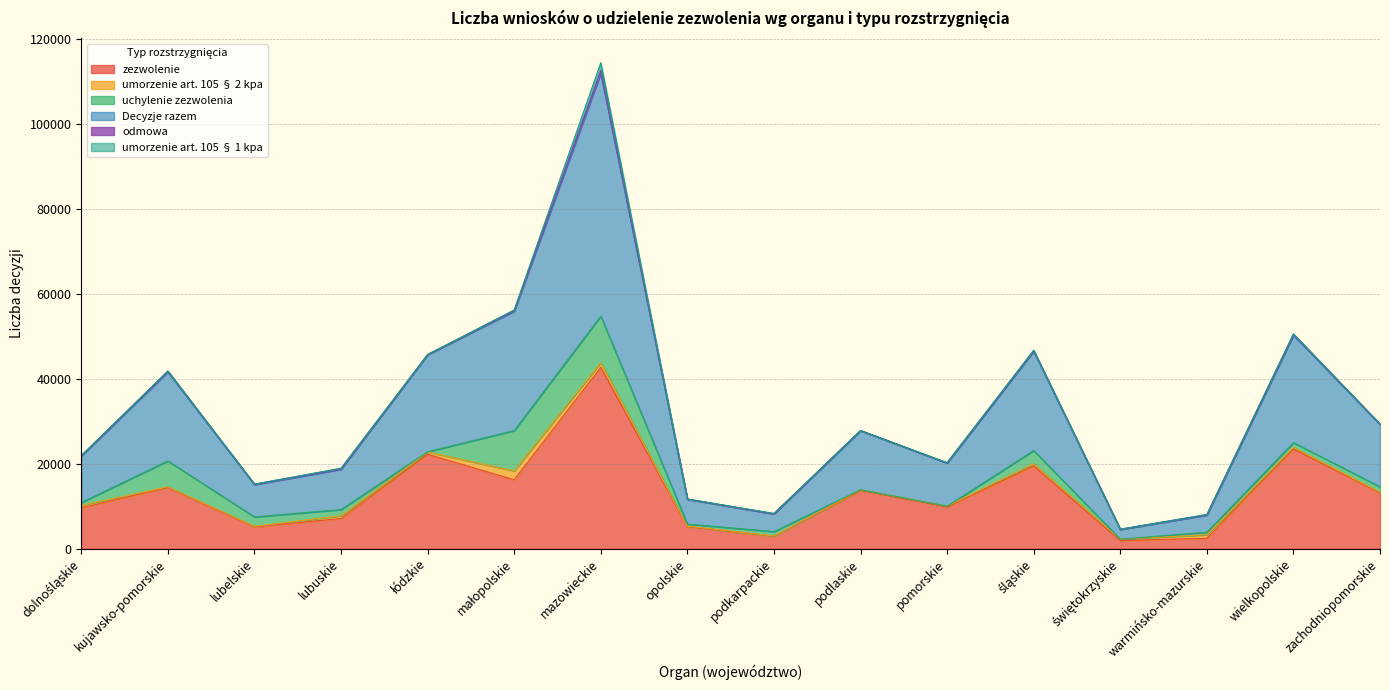

What is the maximum value for umorzenie art. 105 § 2 kpa?

2109